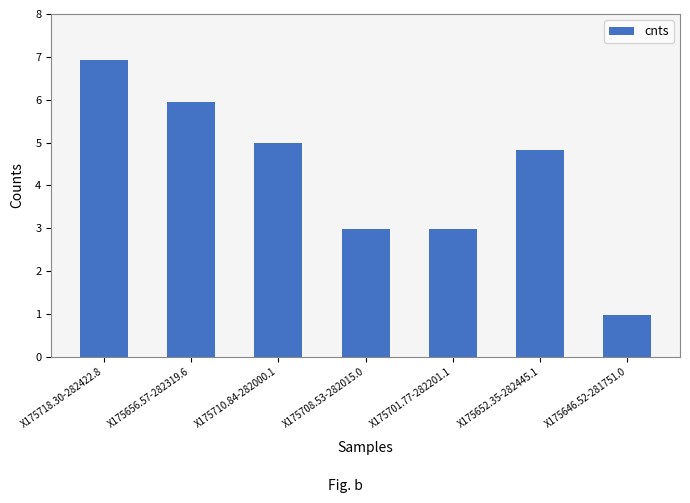

What is the average value?

4.2